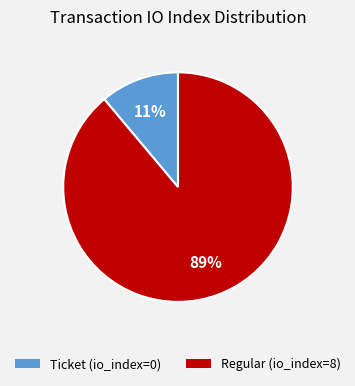

Does Ticket (io_index=0) account for over 50% of the chart?

No